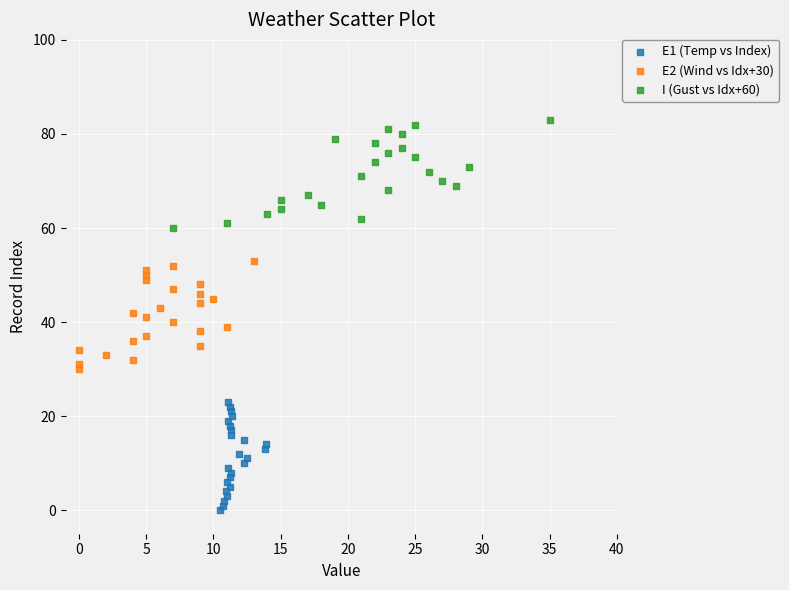

What are all the series names shown in the legend?

E1 (Temp vs Index), E2 (Wind vs Idx+30), I (Gust vs Idx+60)